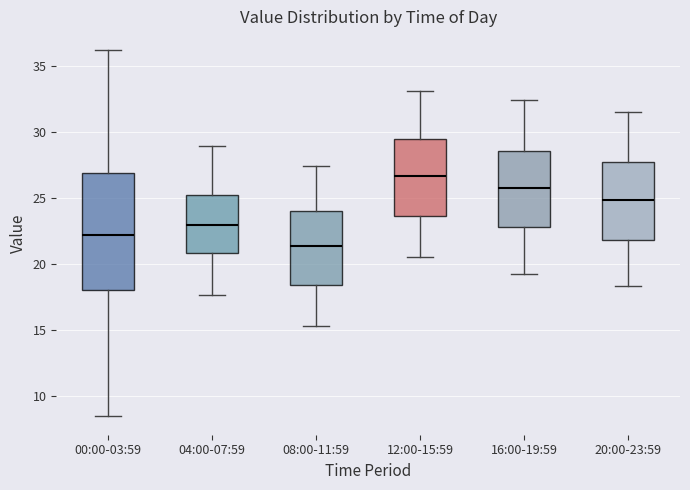

Which box is the tallest, from its lower edge to its upper edge?

00:00-03:59